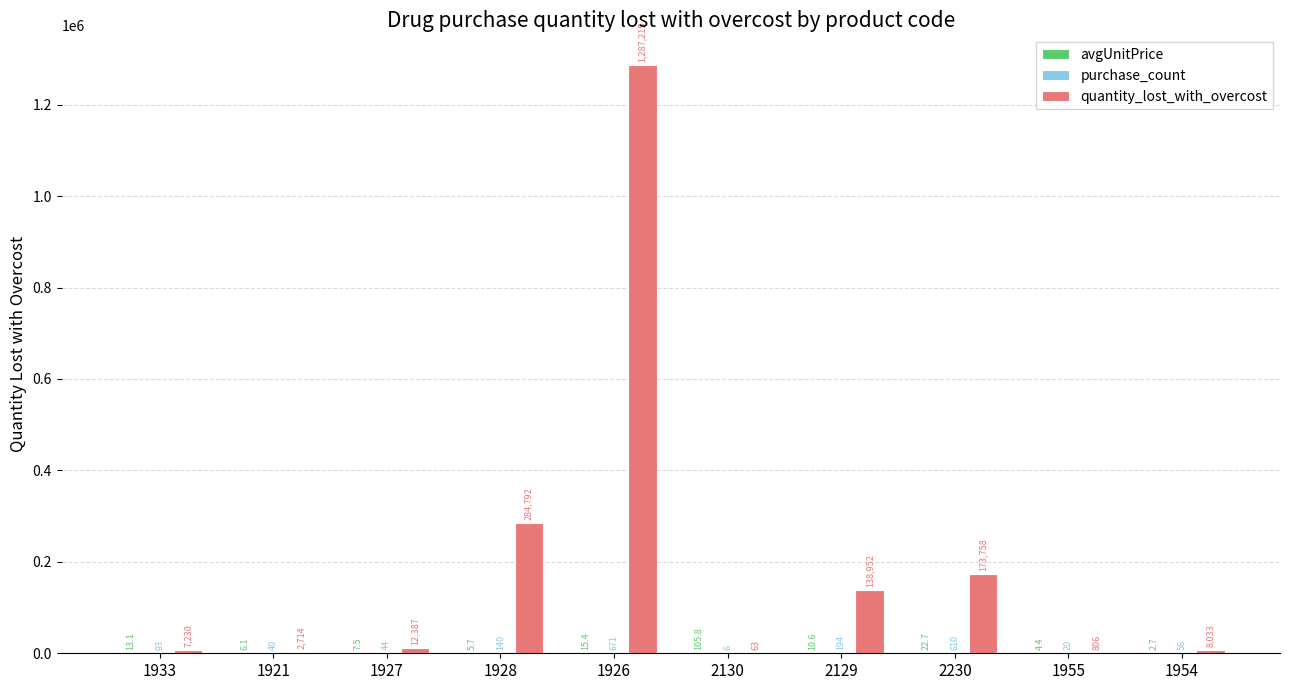

True or false: quantity_lost_with_overcost has a value of 385416.7 at 1928.

False